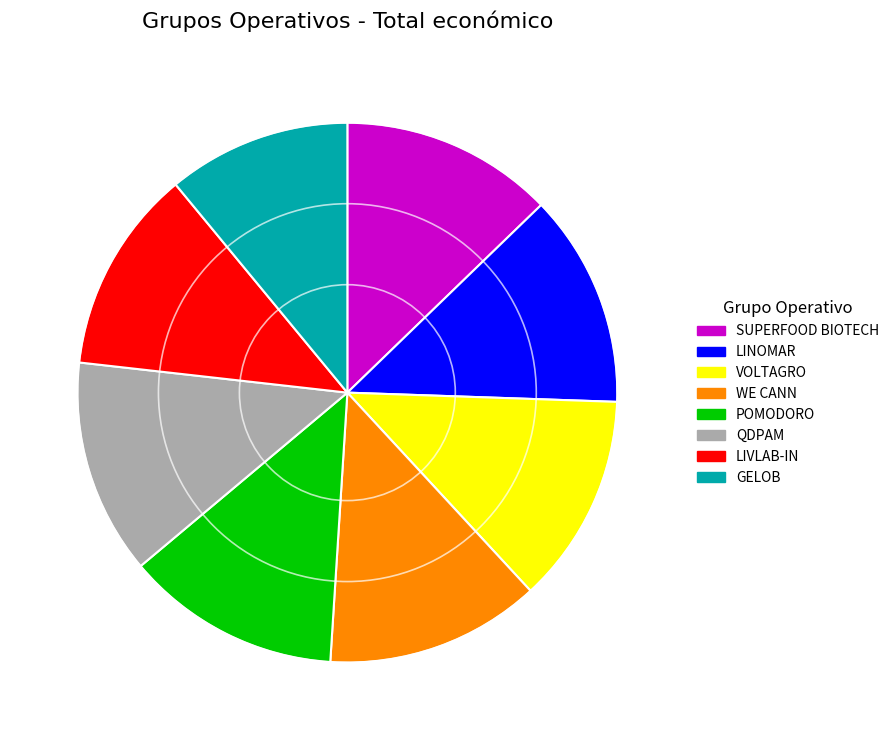

How many segments does this pie chart have?

8